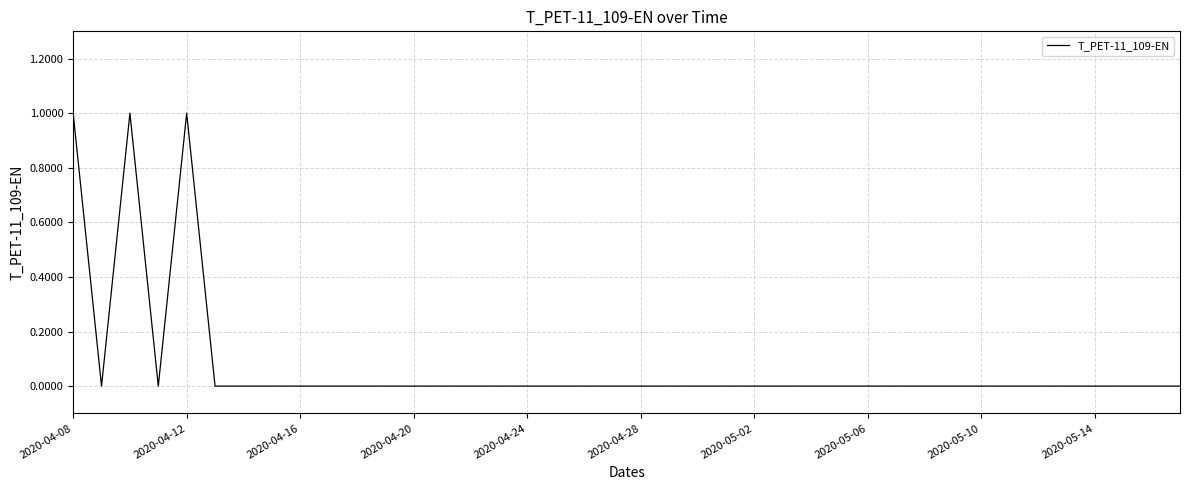

How many lines are shown in the chart?

1